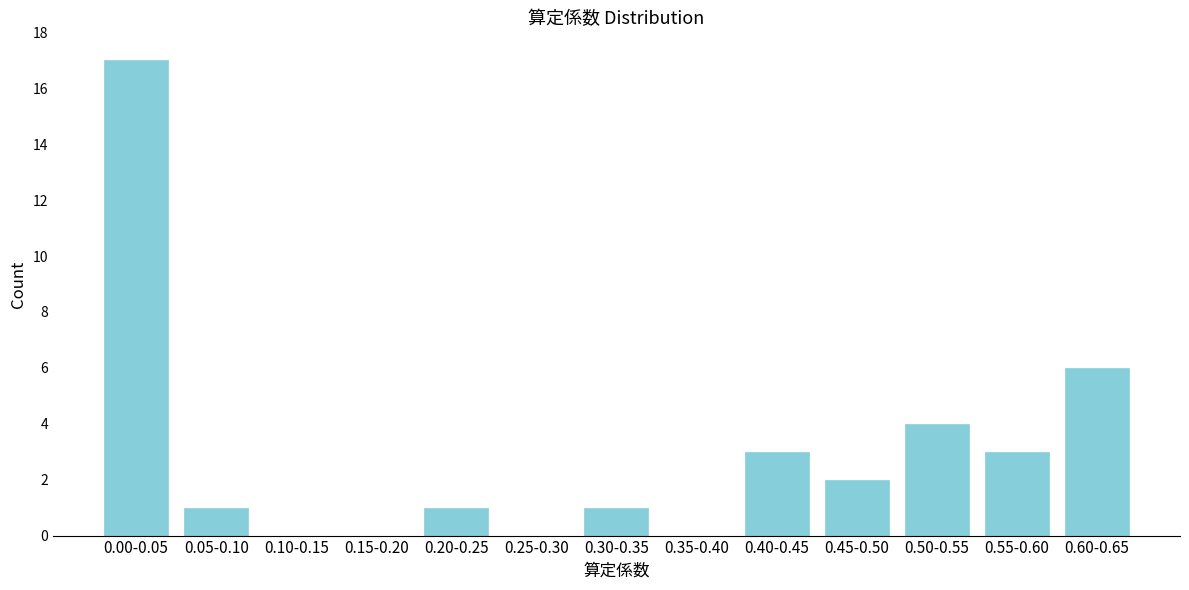

Reading left to right, extract all data points from this chart.

0.00-0.05=17	0.05-0.10=1	0.10-0.15=0	0.15-0.20=0	0.20-0.25=1	0.25-0.30=0	0.30-0.35=1	0.35-0.40=0	0.40-0.45=3	0.45-0.50=2	0.50-0.55=4	0.55-0.60=3	0.60-0.65=6